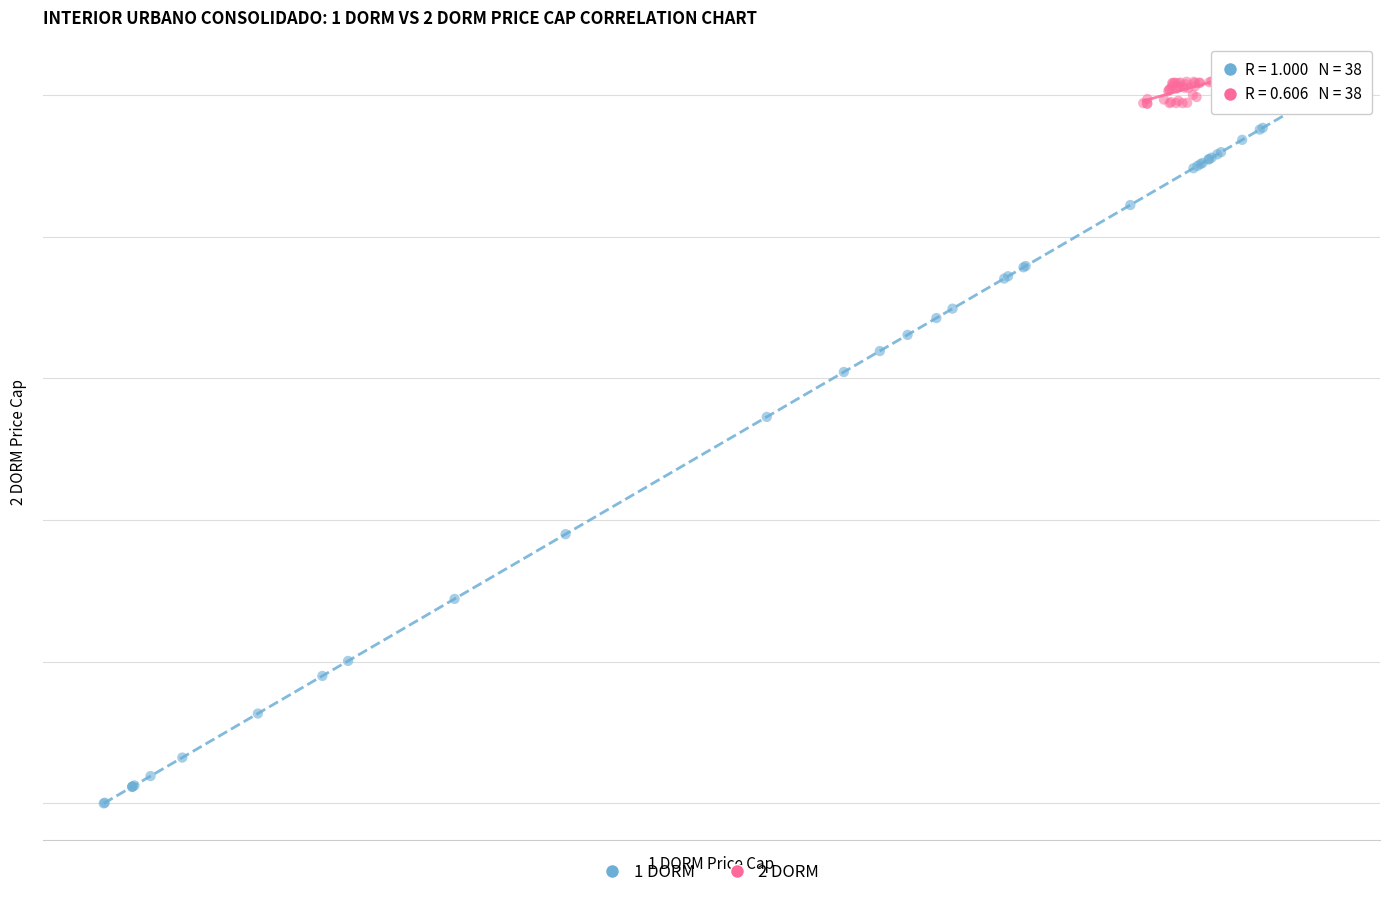

What are all the series names shown in the legend?

1 DORM, 2 DORM